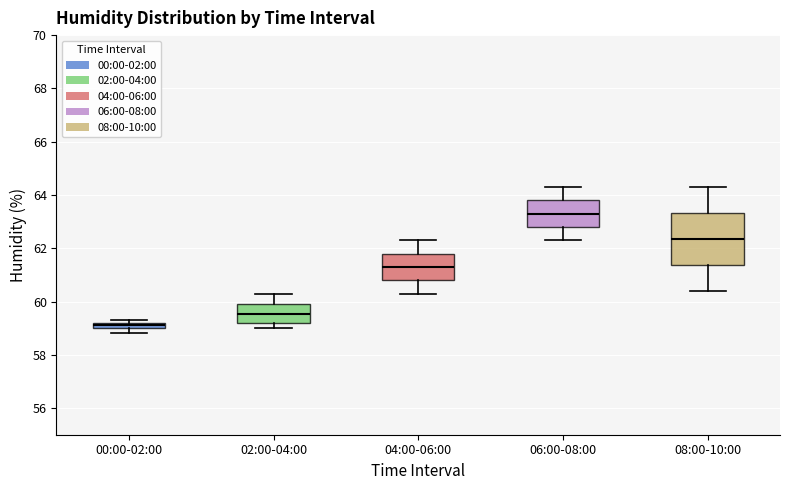

Comparing the boxes themselves (not the whiskers), which one is the tallest?

08:00-10:00